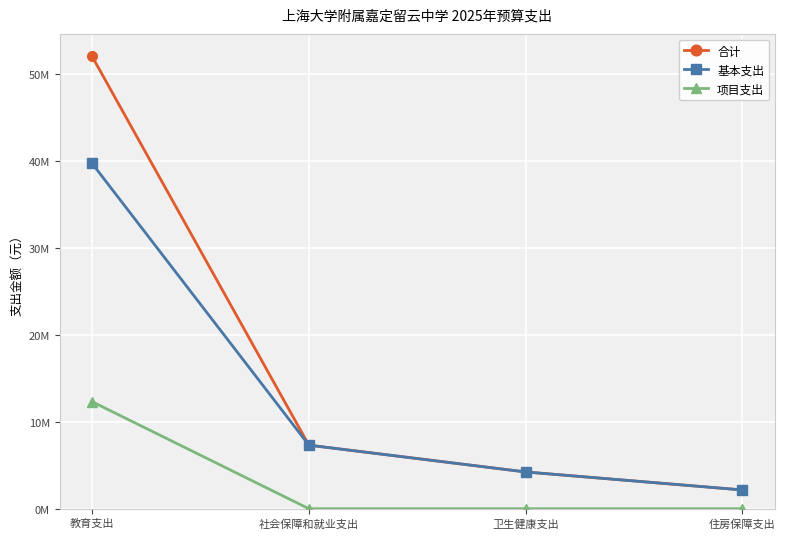

Is this an area chart (filled region under the line)?

No